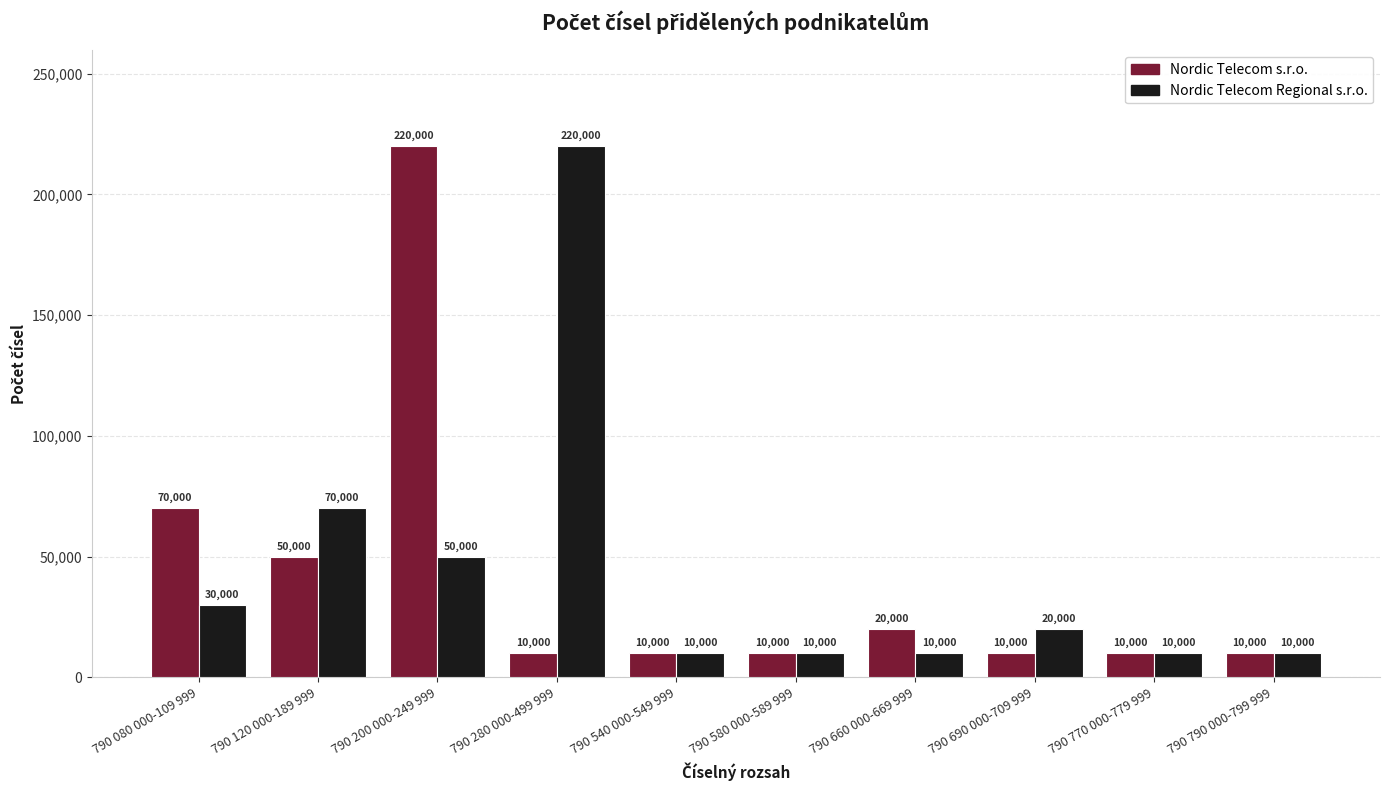

What is the difference between the maximum and minimum values in the Nordic Telecom s.r.o. series?

210000